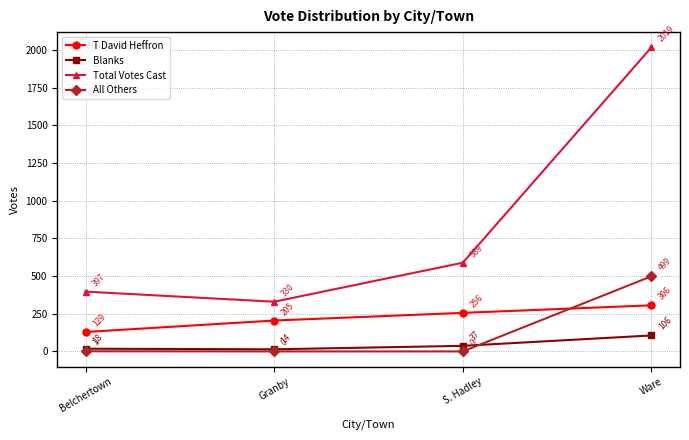

Reading left to right, extract all data points from this chart.

T David Heffron: 129	205	256	306
Blanks: 18	14	37	106
Total Votes Cast: 397	330	589	2019
All Others: 1	0	0	499